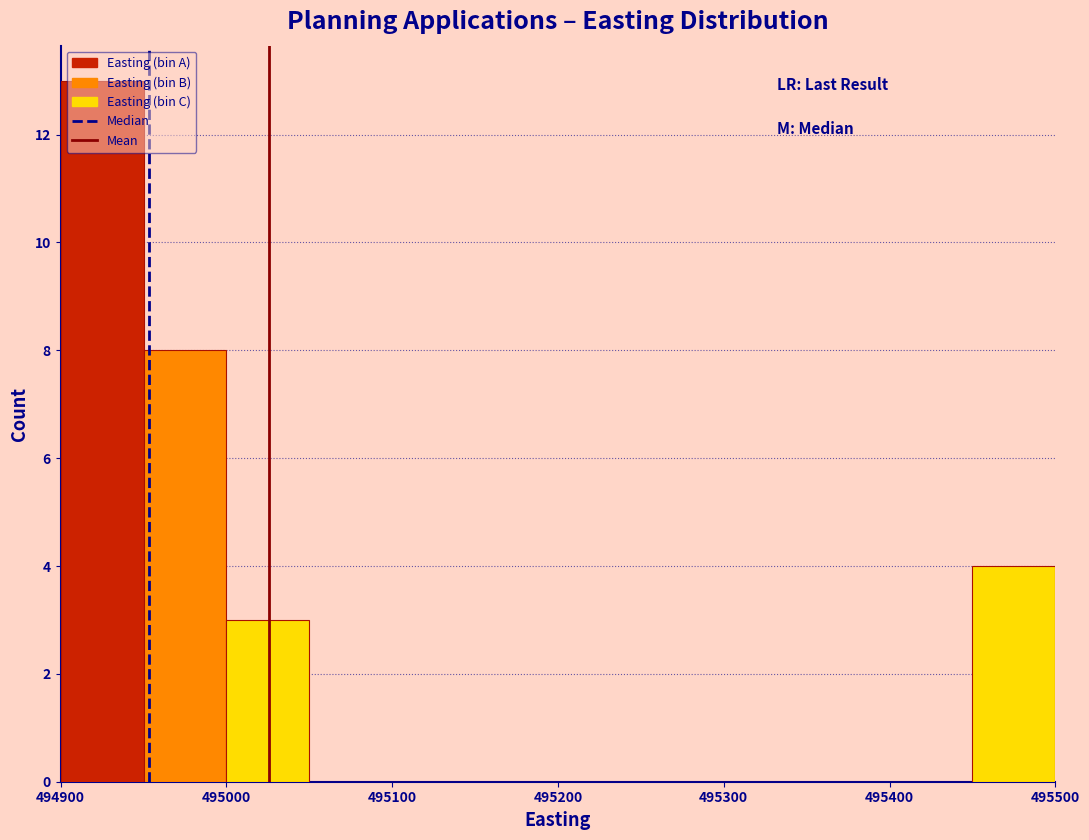

Reading left to right, transcribe this chart: for each bar, give the range it covers on the x-axis and its height. The values are not printed on the chart, so give them approximately, as read against the axis.

494900 to 494950: 13
494950 to 495000: 8
495000 to 495050: 3
495050 to 495100: 0
495100 to 495150: 0
495150 to 495200: 0
495200 to 495250: 0
495250 to 495300: 0
495300 to 495350: 0
495350 to 495400: 0
495400 to 495450: 0
495450 to 495500: 4